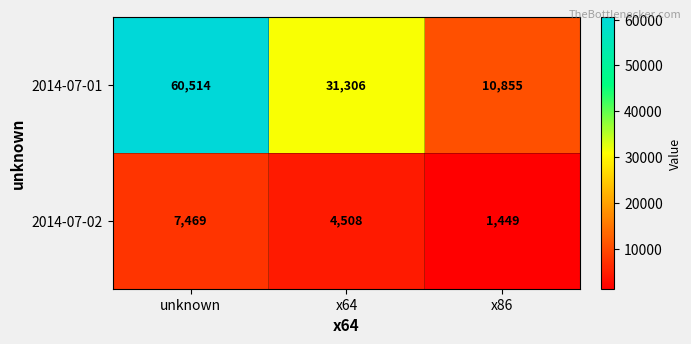

What is the difference between the maximum and minimum values in the 2014-07-01 series?

49659